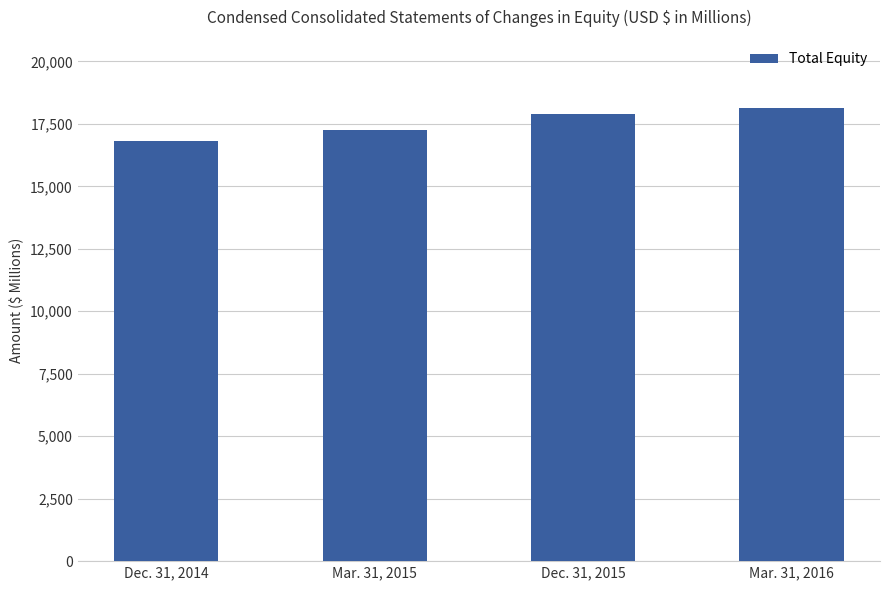

Reading left to right, extract all data points from this chart.

Dec. 31, 2014=16824.5	Mar. 31, 2015=17246.6	Dec. 31, 2015=17904.9	Mar. 31, 2016=18141.7